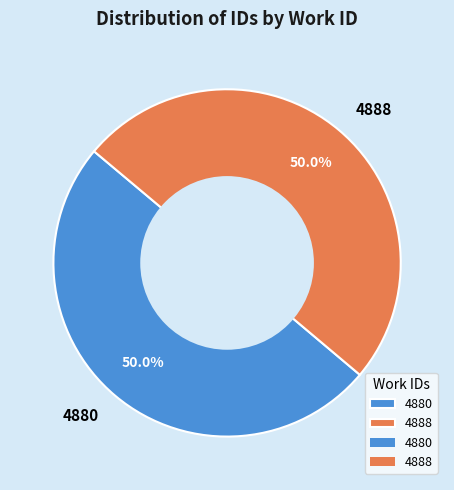

Approximately how many times larger is the value at 4880 compared to 4888?

1.0